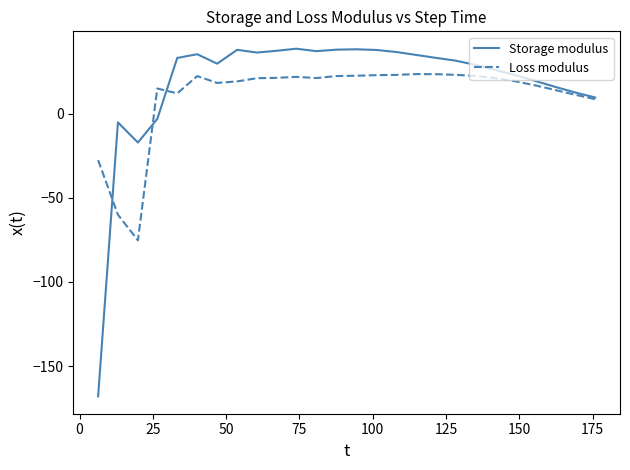

How many categories are shown in the chart?

26